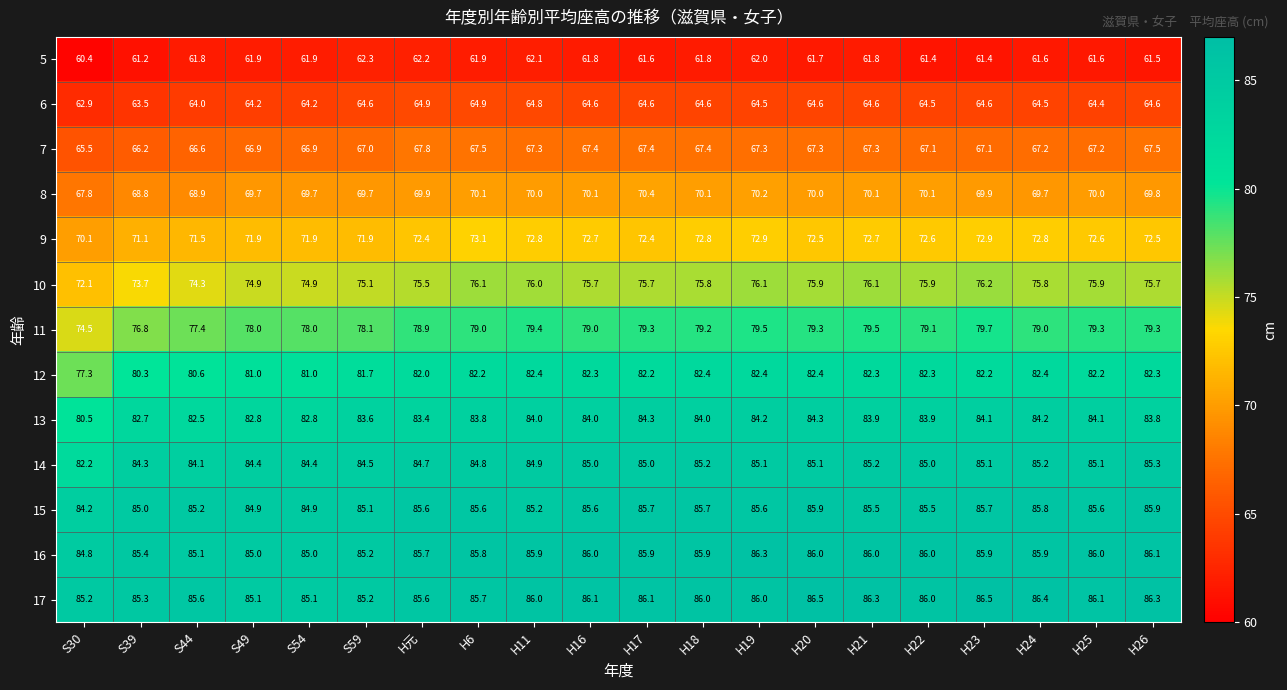

Is it true that 7 equals 38.3 at H23?

False